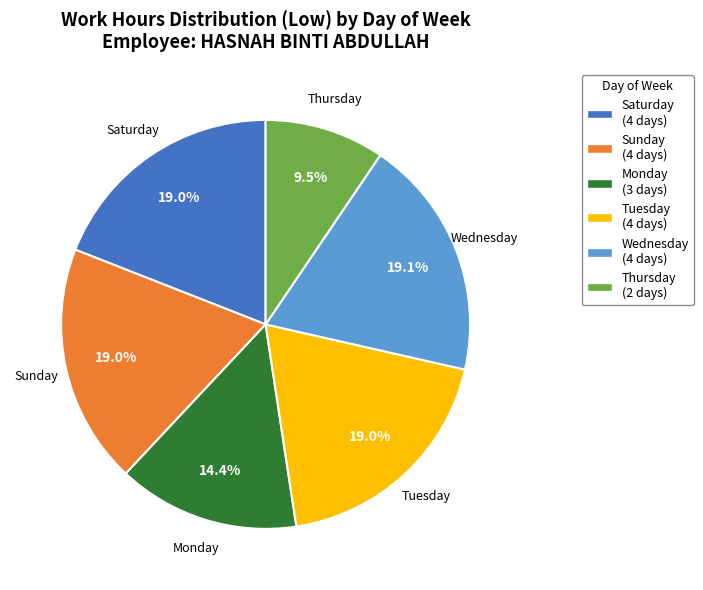

Which has a higher value, Thursday (2 days) or Sunday (4 days)?

Sunday (4 days)